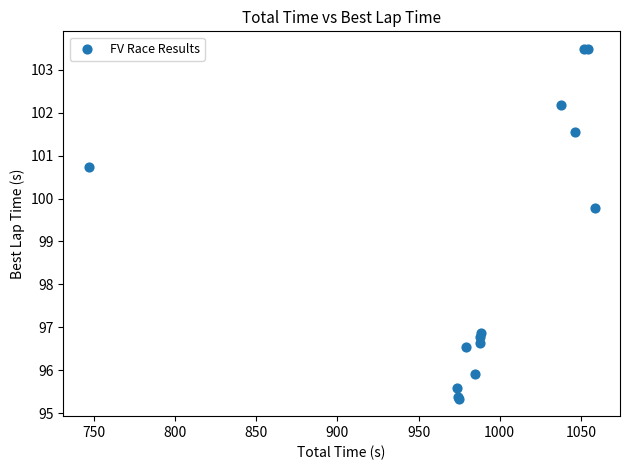

What Y value in the scatter plot is closest to 99?

99.8